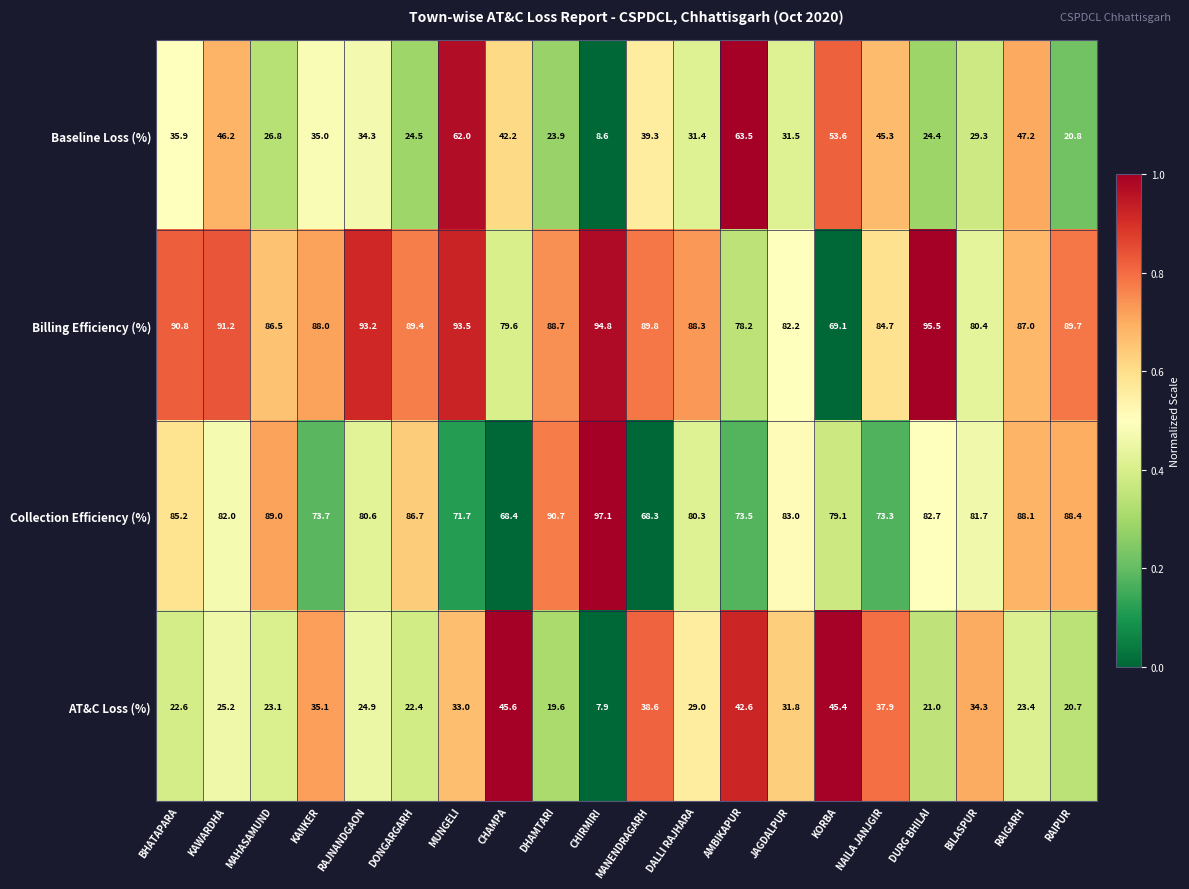

At RAJNANDGAON, list the series in order from largest to smallest.

Billing Efficiency (%), Collection Efficiency (%), Baseline Loss (%), AT&C Loss (%)